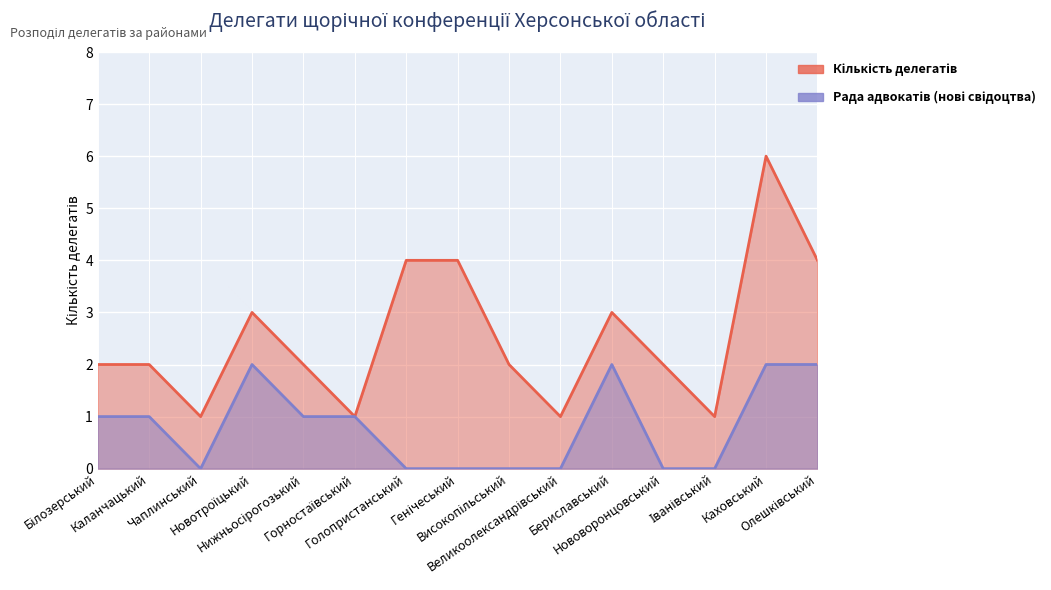

The value of Рада адвокатів (нові свідоцтва) at Генічеський is 1. True or false?

False